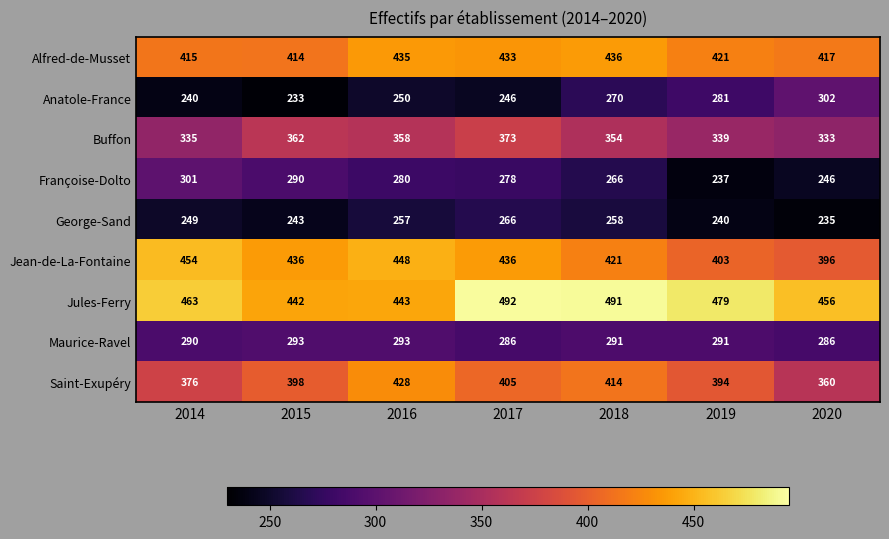

At how many categories does at least one series exceed 398?

7